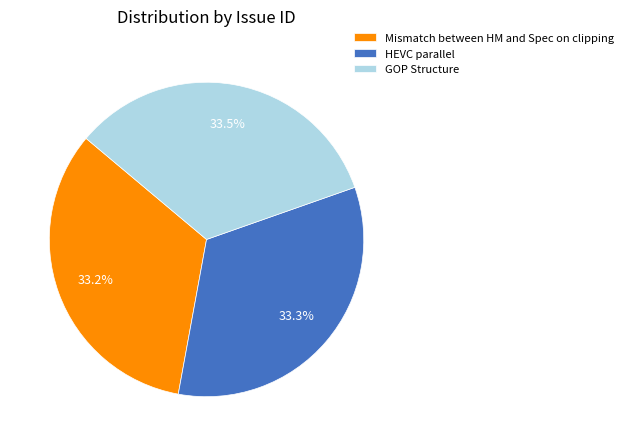

True or false: HEVC parallel accounts for 33% of the total.

True